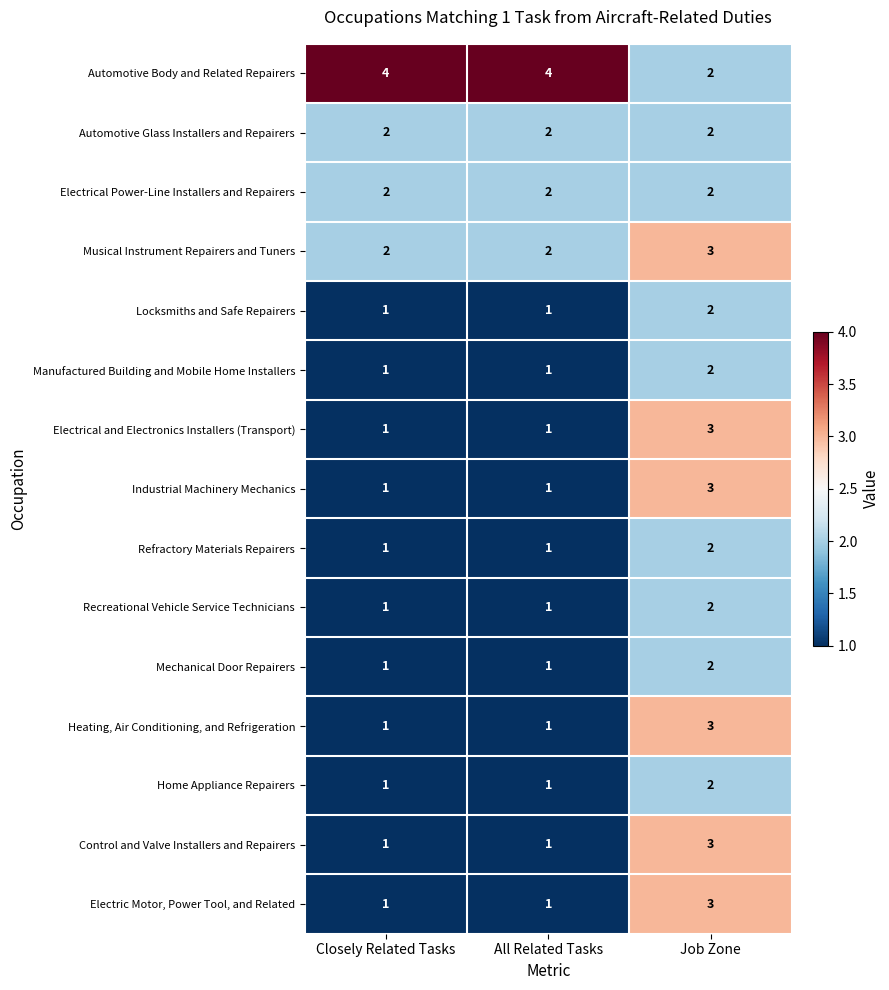

Count the Mechanical Door Repairers values in the range 1 to 2.

3